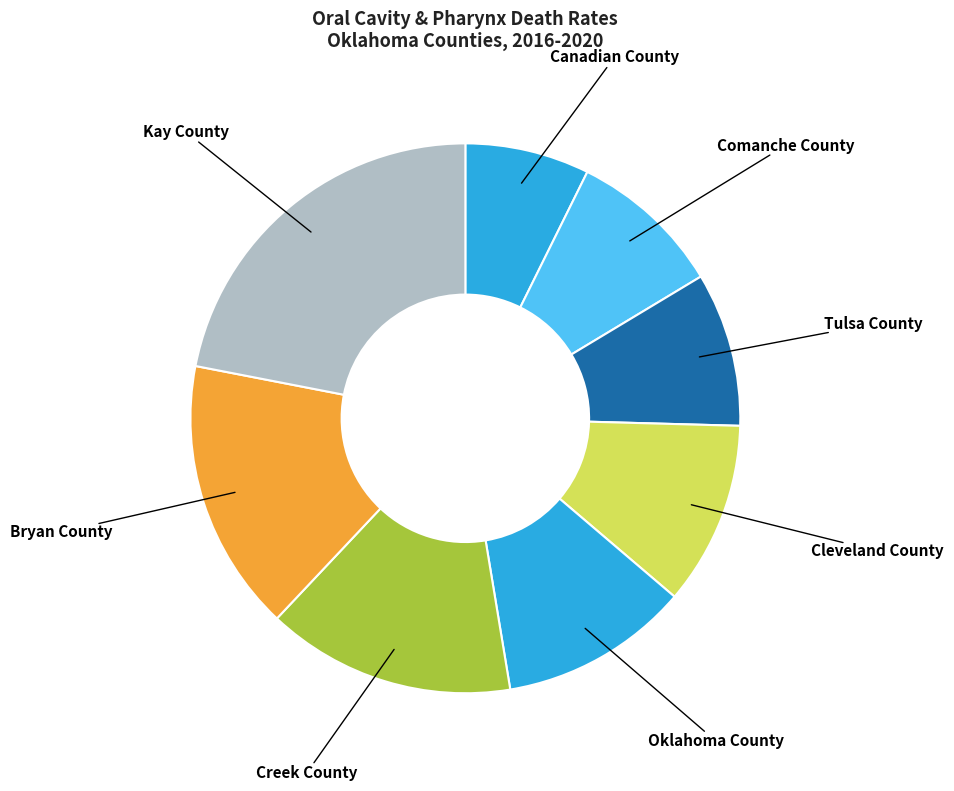

How many segments does this pie chart have?

8